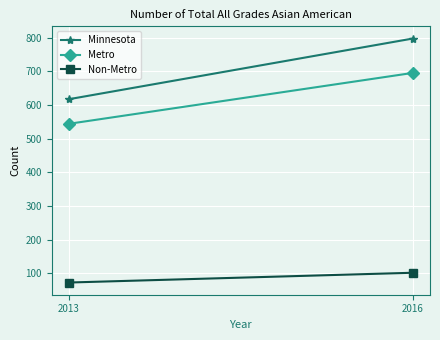

What is the average value of the Non-Metro series?

88